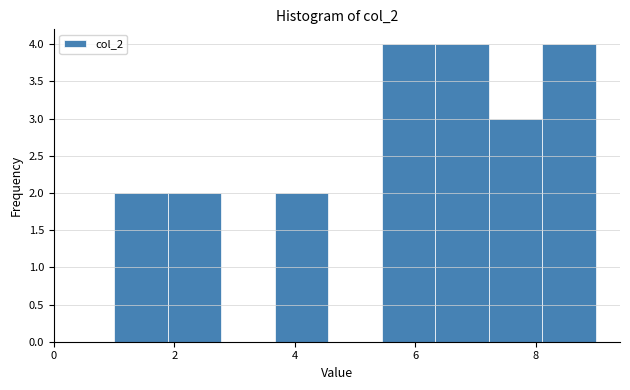

Reading left to right, transcribe this chart: for each bar, give the range it covers on the x-axis and its height. Neither the bar edges nor the heights are printed on the chart, so give them approximately, as read against the axes.

1.0 to 1.8: 2
1.8 to 2.8: 2
2.8 to 3.6: 0
3.6 to 4.6: 2
4.6 to 5.4: 0
5.4 to 6.4: 4
6.4 to 7.2: 4
7.2 to 8.2: 3
8.2 to 9.0: 4